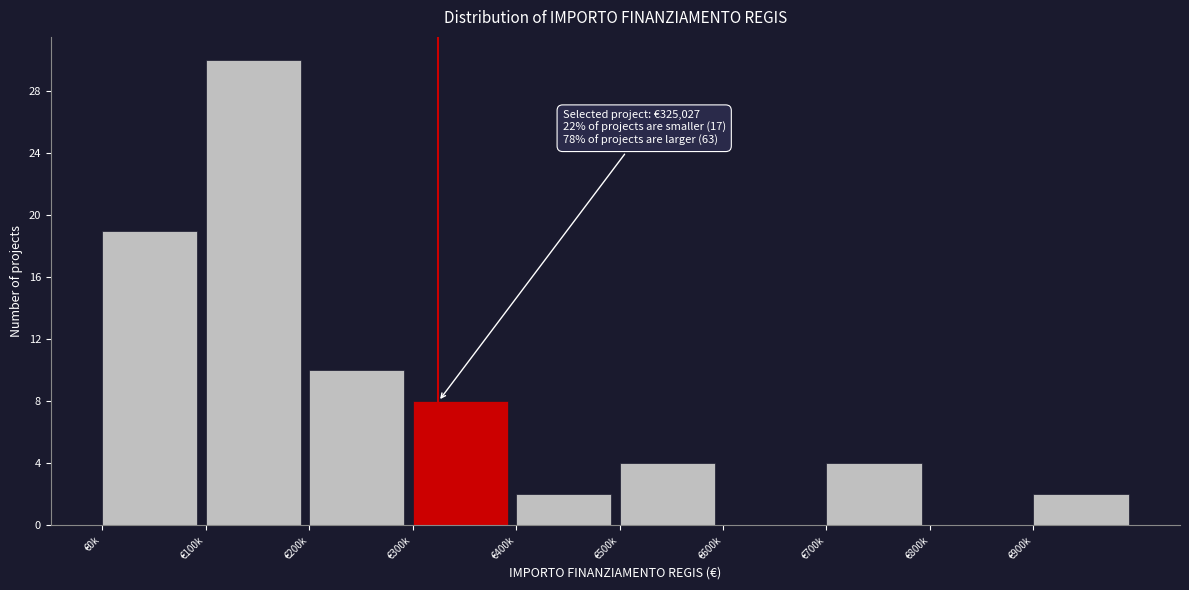

Reading left to right, list all the values displayed in this chart.

€0k=19	€100k=30	€200k=10	€300k=8	€400k=2	€500k=4	€600k=0	€700k=4	€800k=0	€900k=2